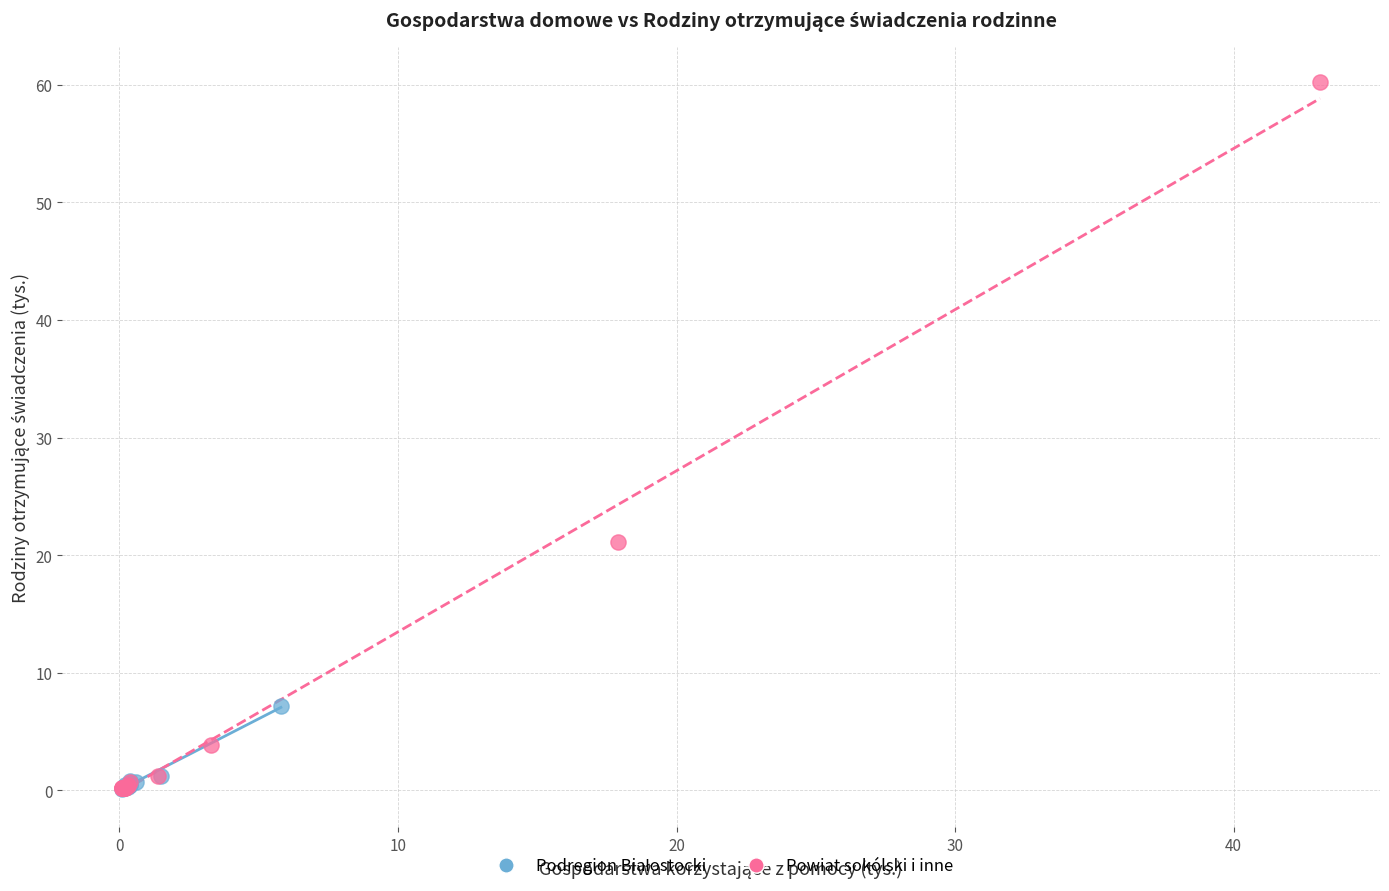

Which series has the largest Y range (max minus min)?

Powiat sokólski i inne